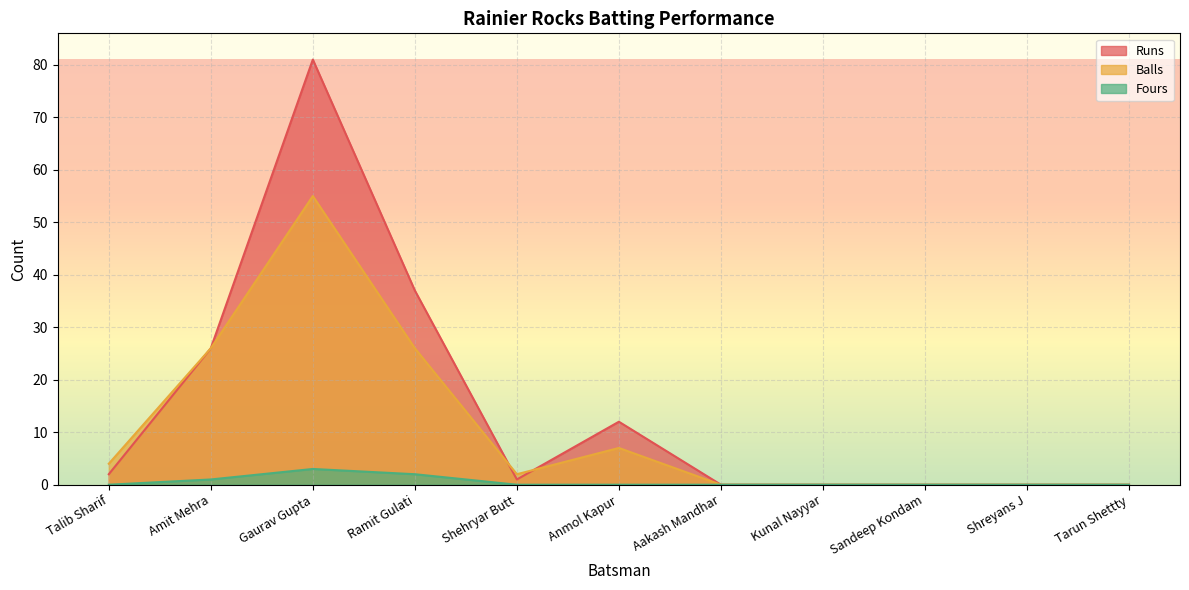

How many positive values does the Runs series have?

6